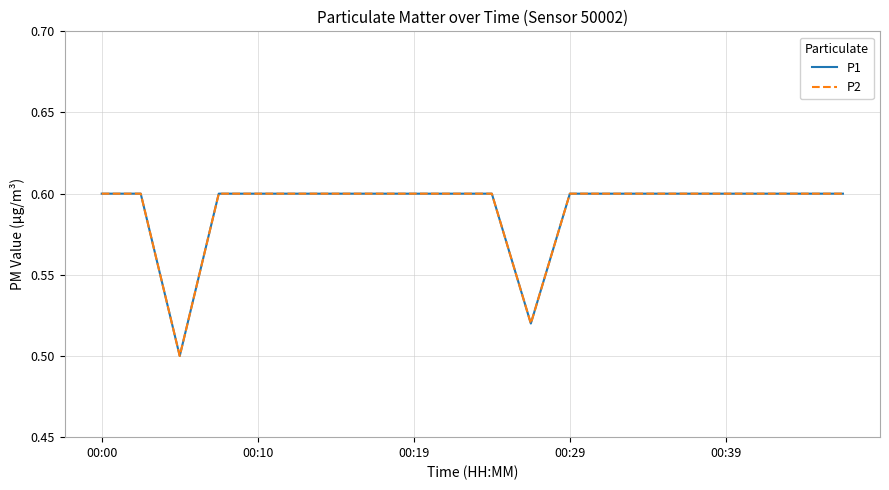

Which label corresponds to the largest value in the chart?

00:00